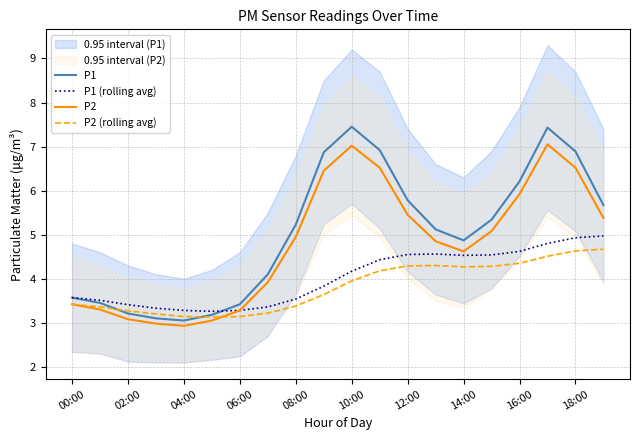

How many values in the P1 series are below 5?

9